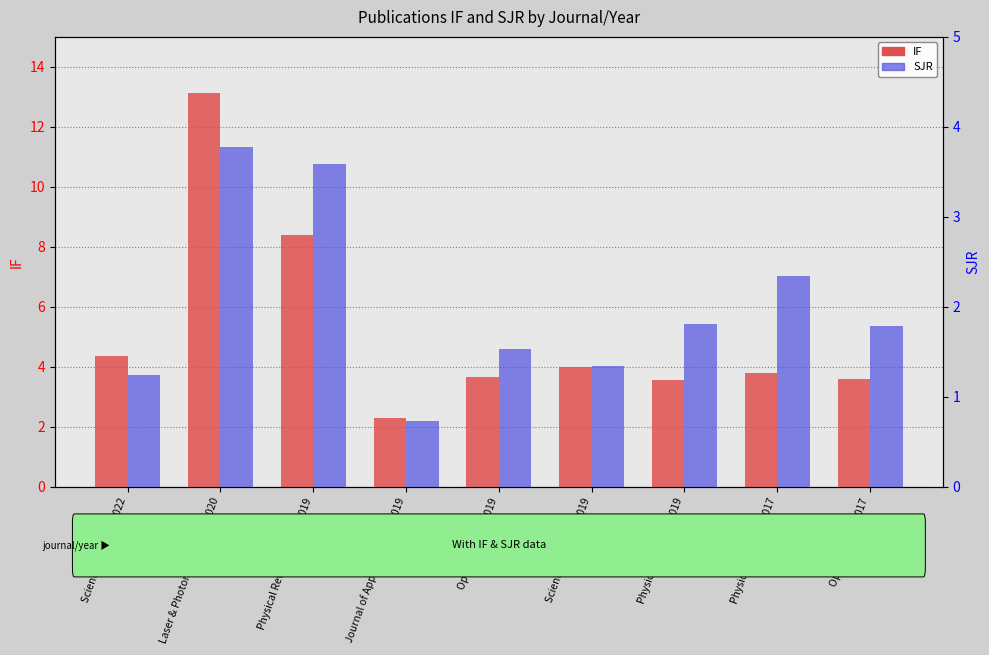

What is the sum of the SJR values at Journal of Applied Physics 2019 and Laser & Photonics Reviews 2020?

4.5